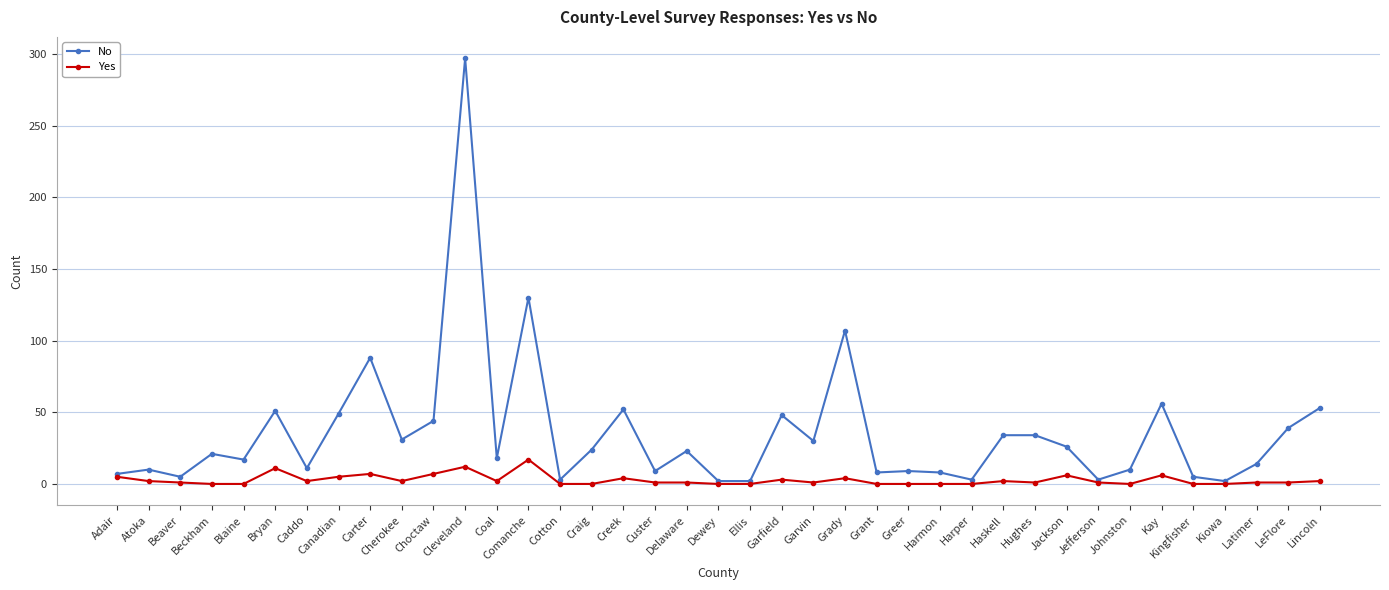

List the series in order of their peak value, lowest first.

Yes, No